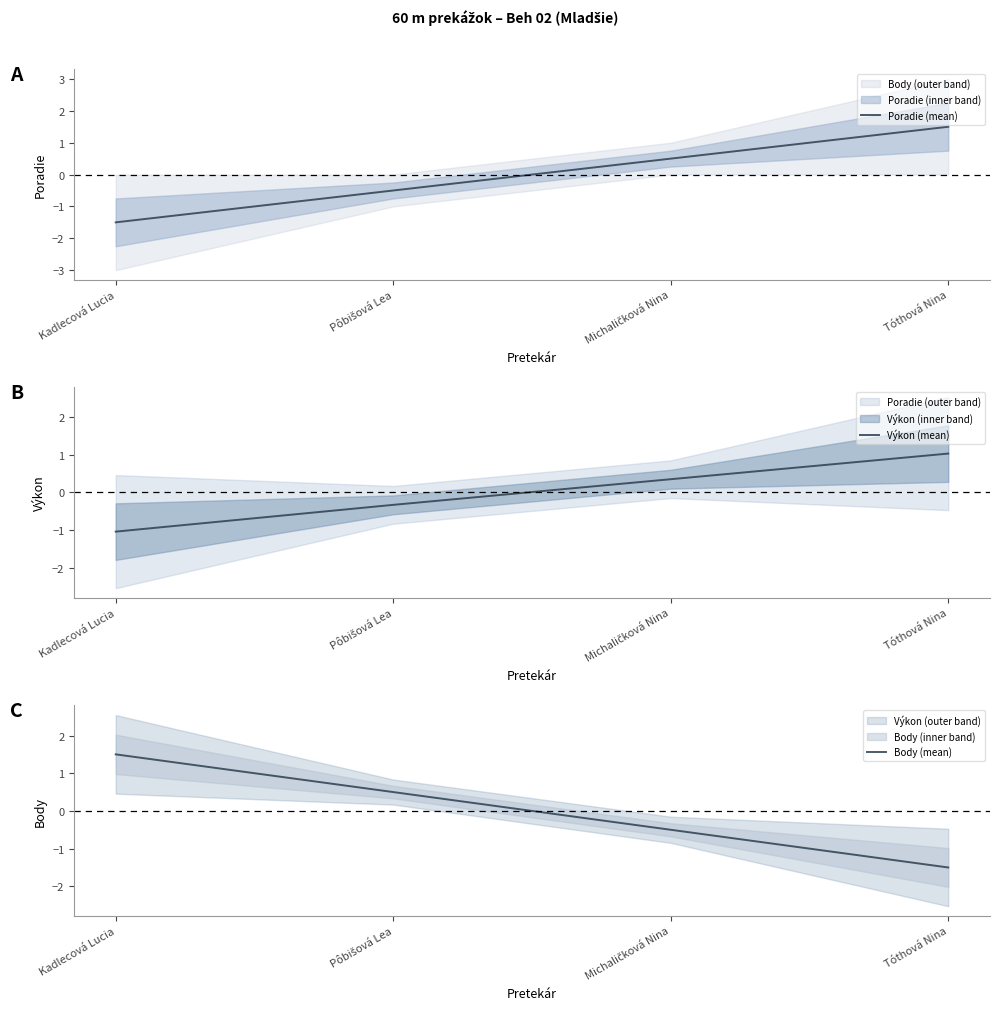

The value of Poradie (mean) at Michaličková Nina is 0.1. True or false?

False